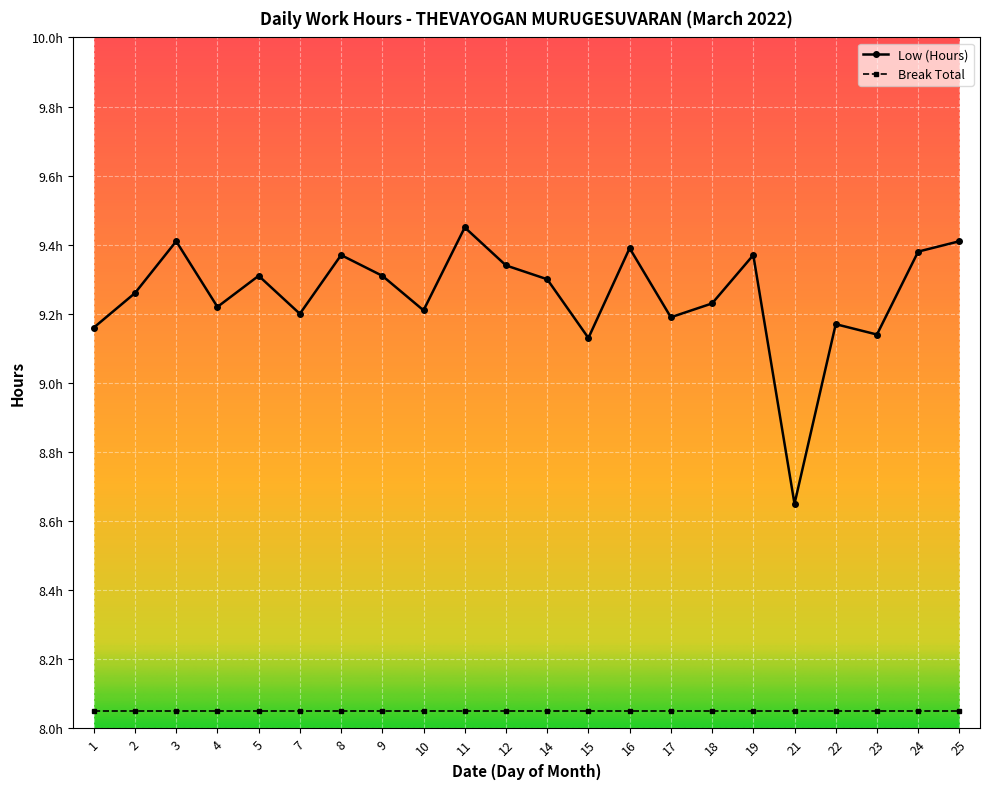

Does the chart have visible grid lines?

Yes